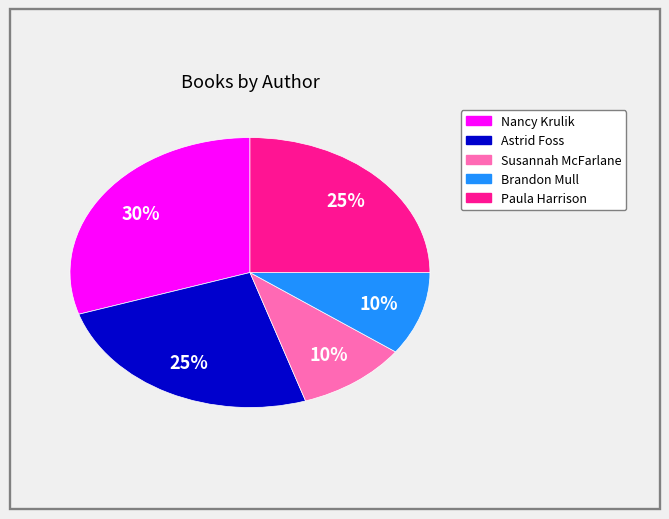

Does any single category account for the majority?

No